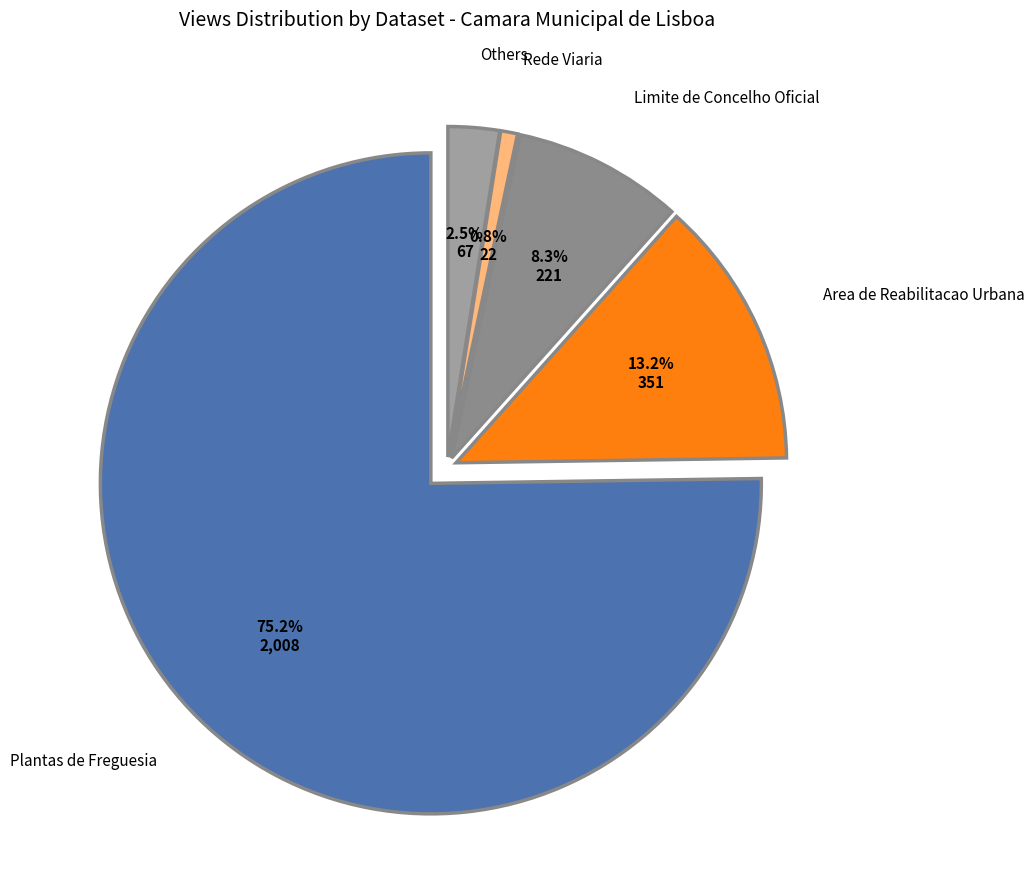

What is the majority slice?

Plantas de Freguesia